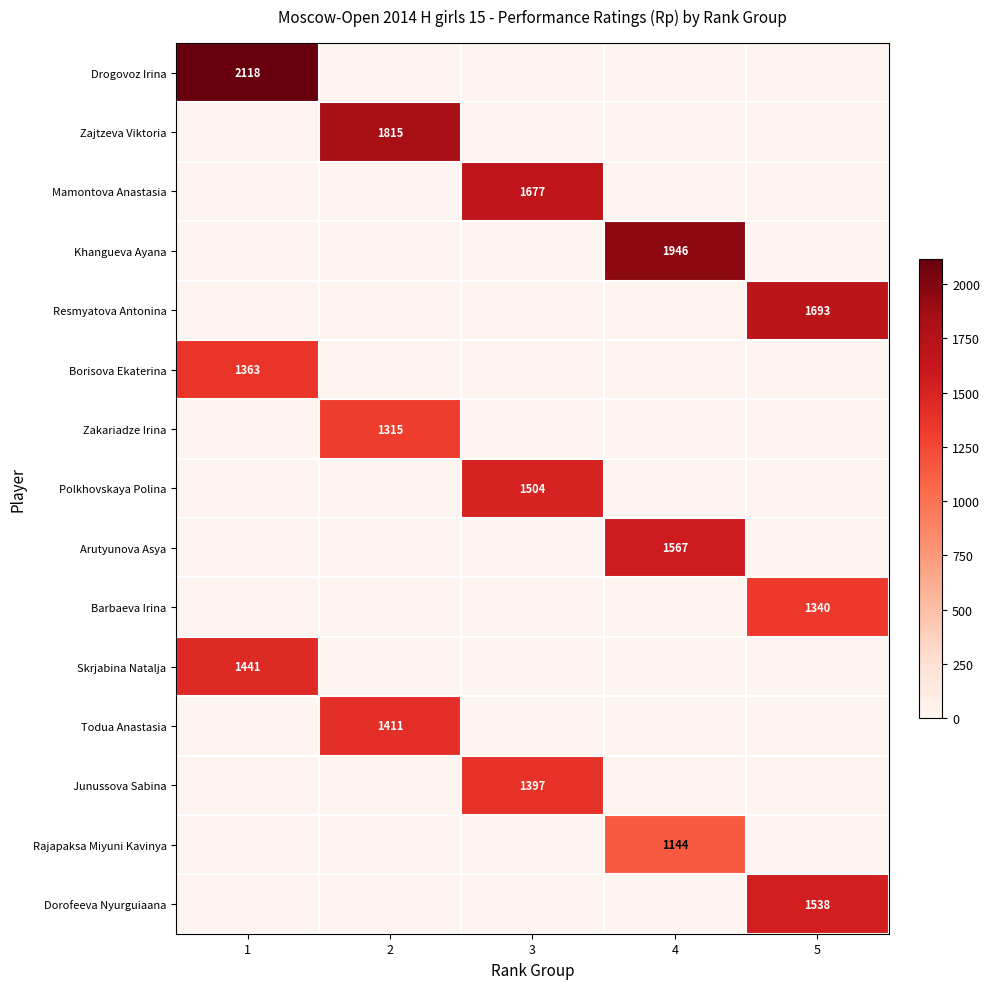

Which label corresponds to the smallest value in the chart?

2